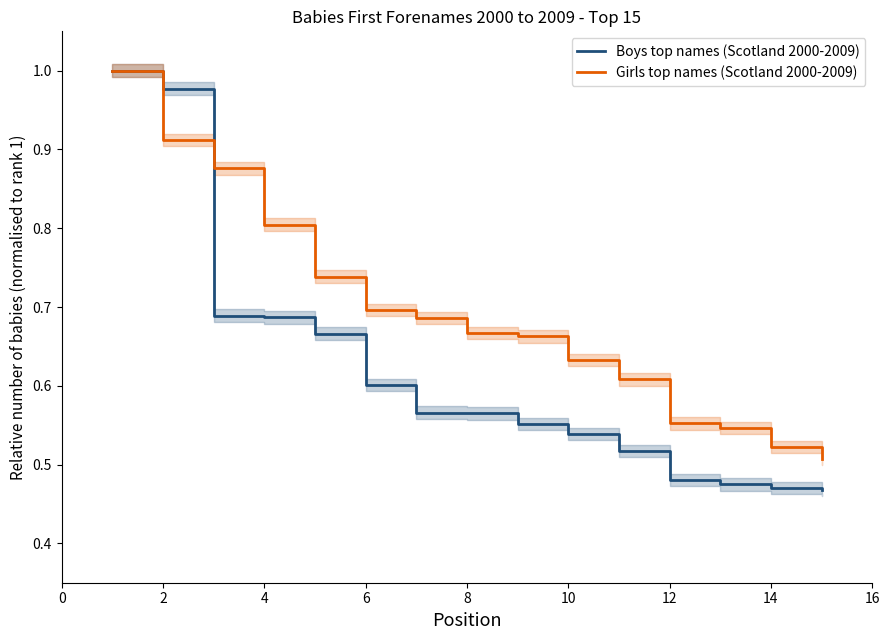

Is it true that Girls top names (Scotland 2000-2009) equals 0.8 at 4?

True